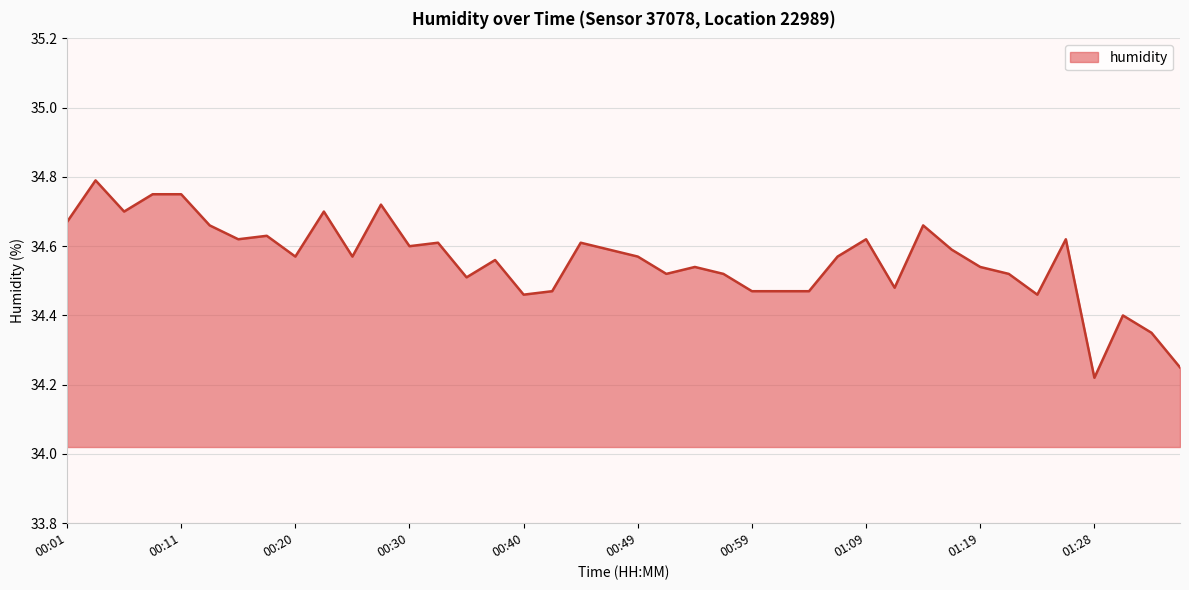

Does the chart have visible grid lines?

Yes